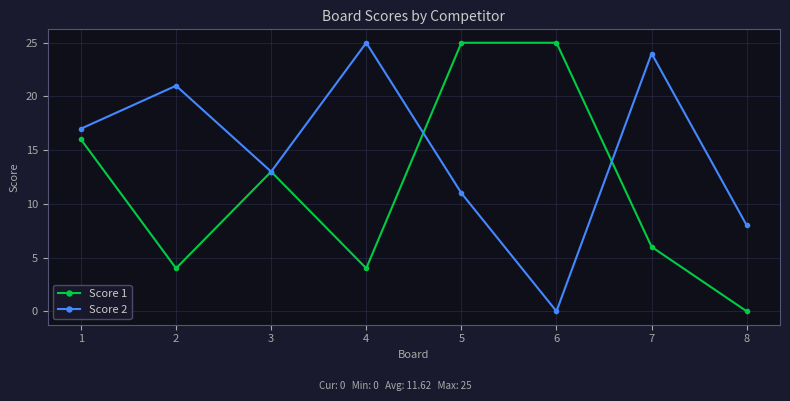

What is the sum of the Score 2 values at 4 and 2?

46